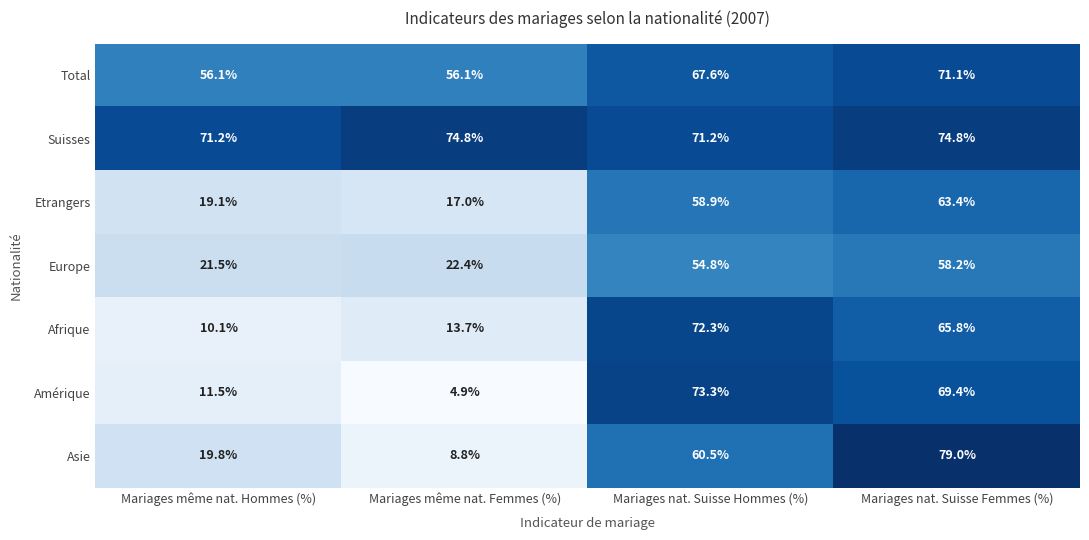

Reading right to left, transcribe all the data shown in this chart.

Total: 71.1	67.6	56.1	56.1
Suisses: 74.8	71.2	74.8	71.2
Etrangers: 63.4	58.9	17.0	19.1
Europe: 58.2	54.8	22.4	21.5
Afrique: 65.8	72.3	13.7	10.1
Amérique: 69.4	73.3	4.9	11.5
Asie: 79.0	60.5	8.8	19.8